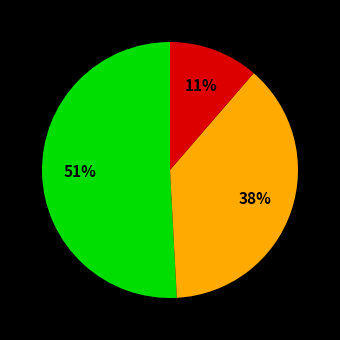

How many segments does this pie chart have?

3